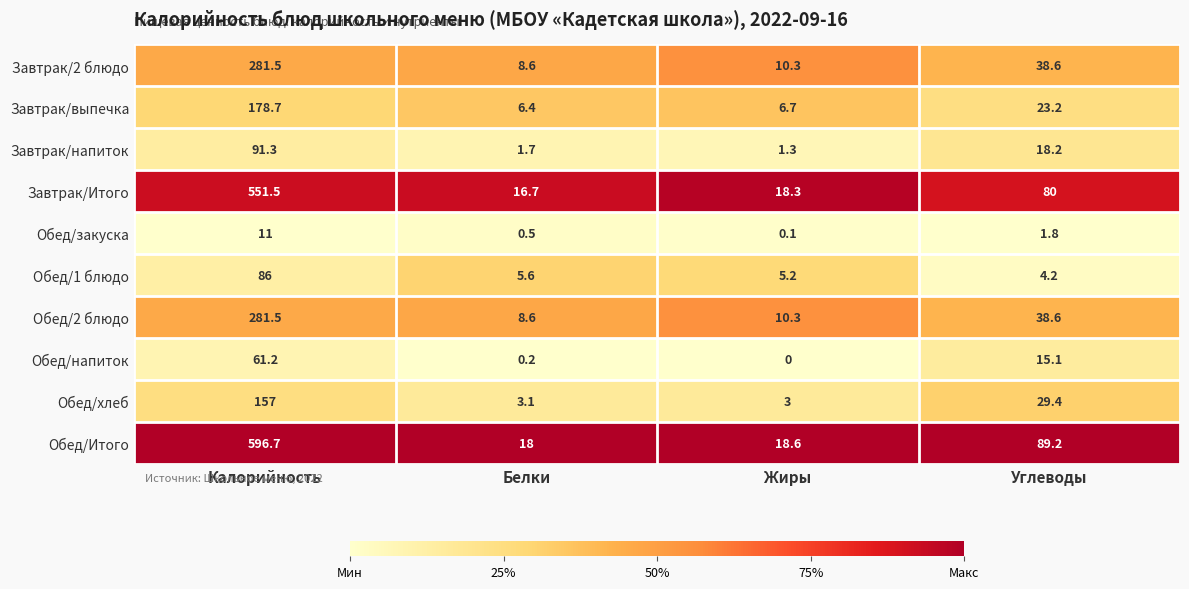

What is the difference between the highest and lowest values at Углеводы?

87.4